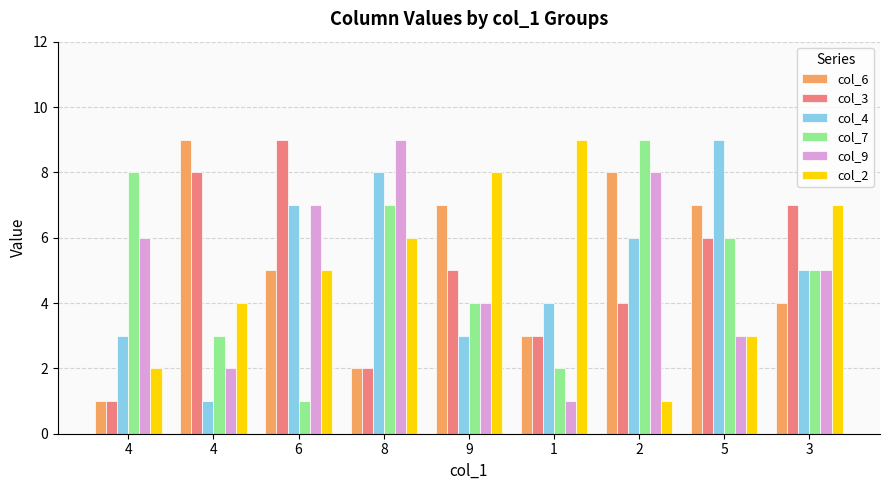

How many categories are shown in the chart?

9